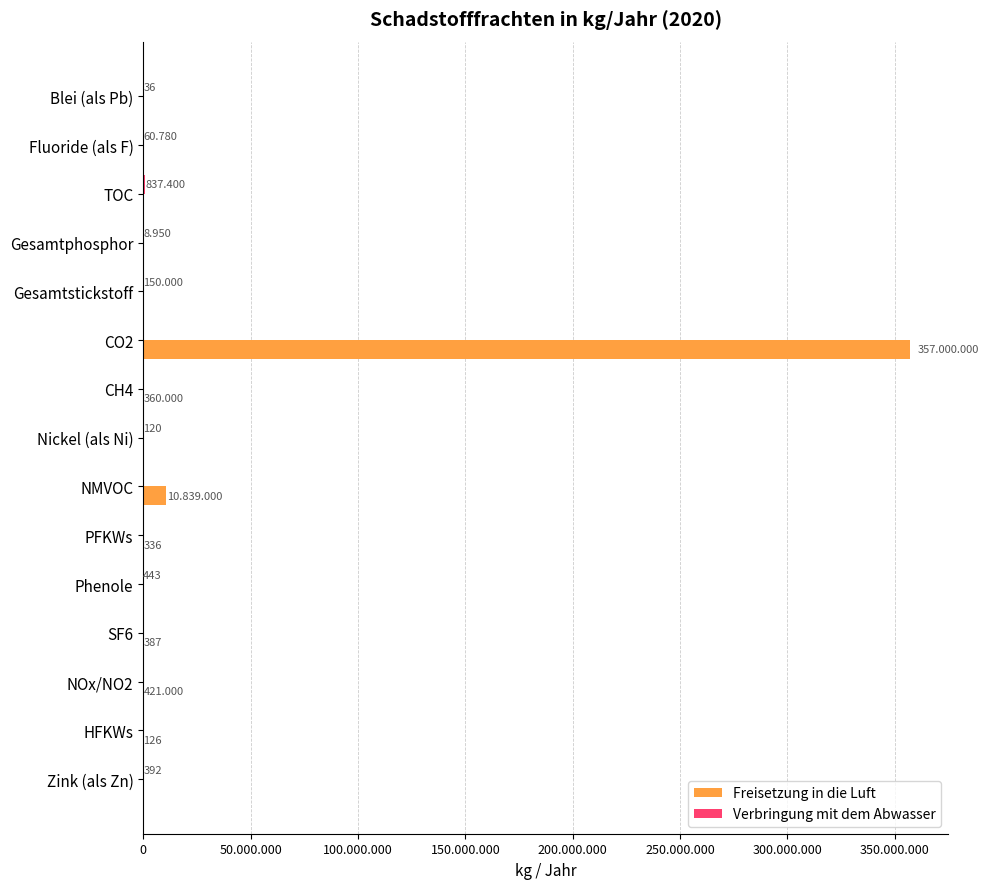

How many data points in Verbringung mit dem Abwasser are less than 36?

7